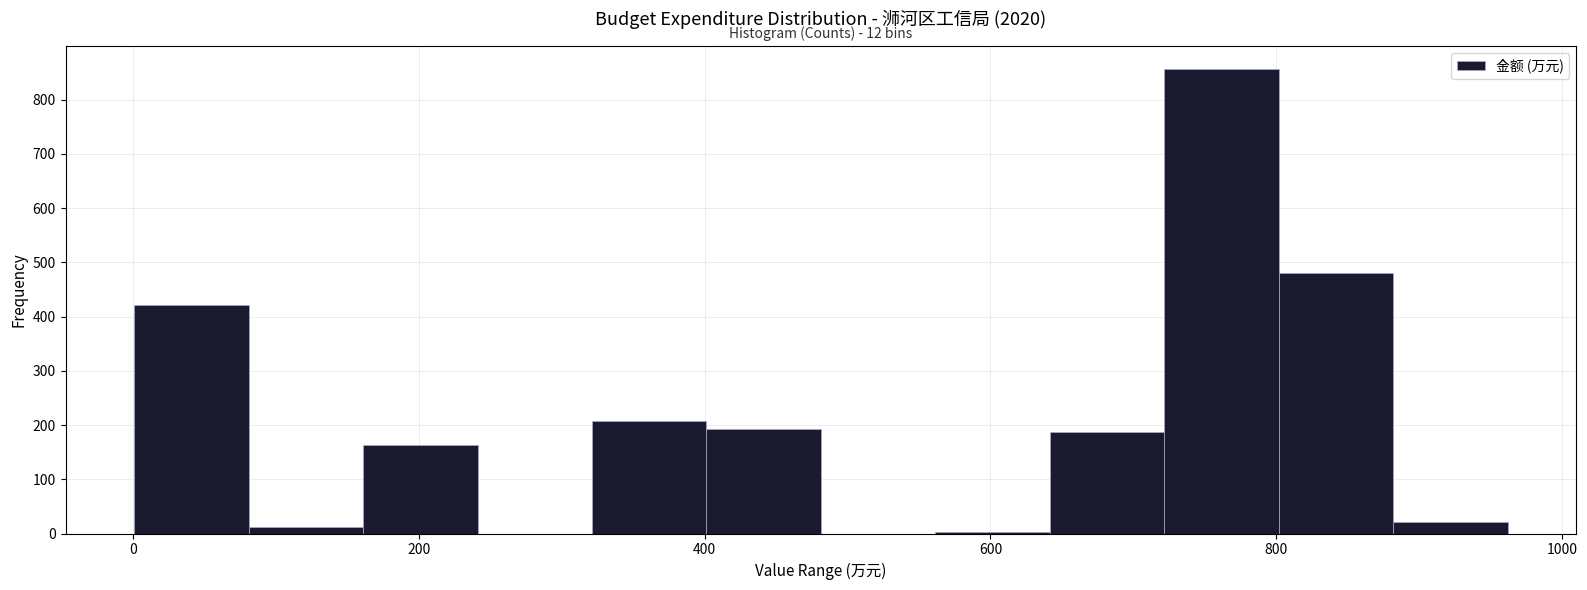

Over which range of the x-axis is the bar tallest?

720 to 800